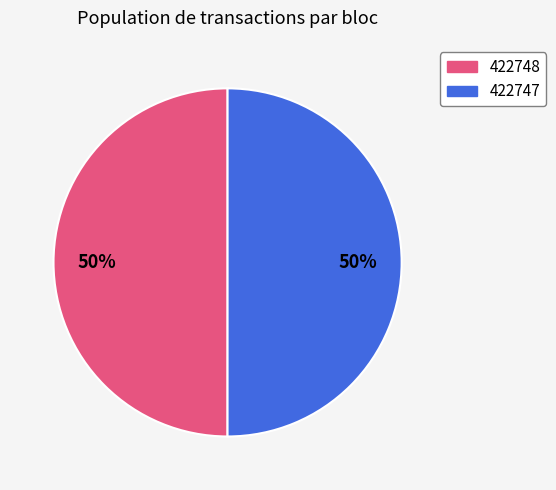

To the nearest percent, what percentage of the pie is 422748?

50%